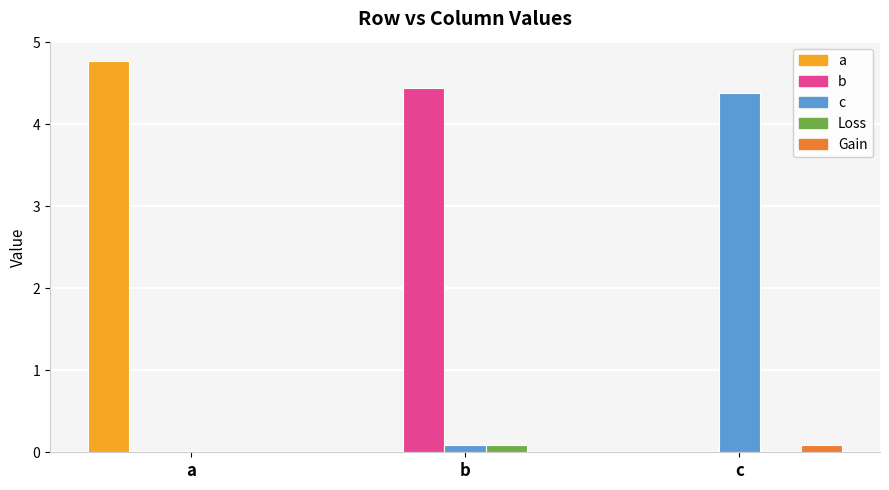

Which label corresponds to the largest value in the chart?

a